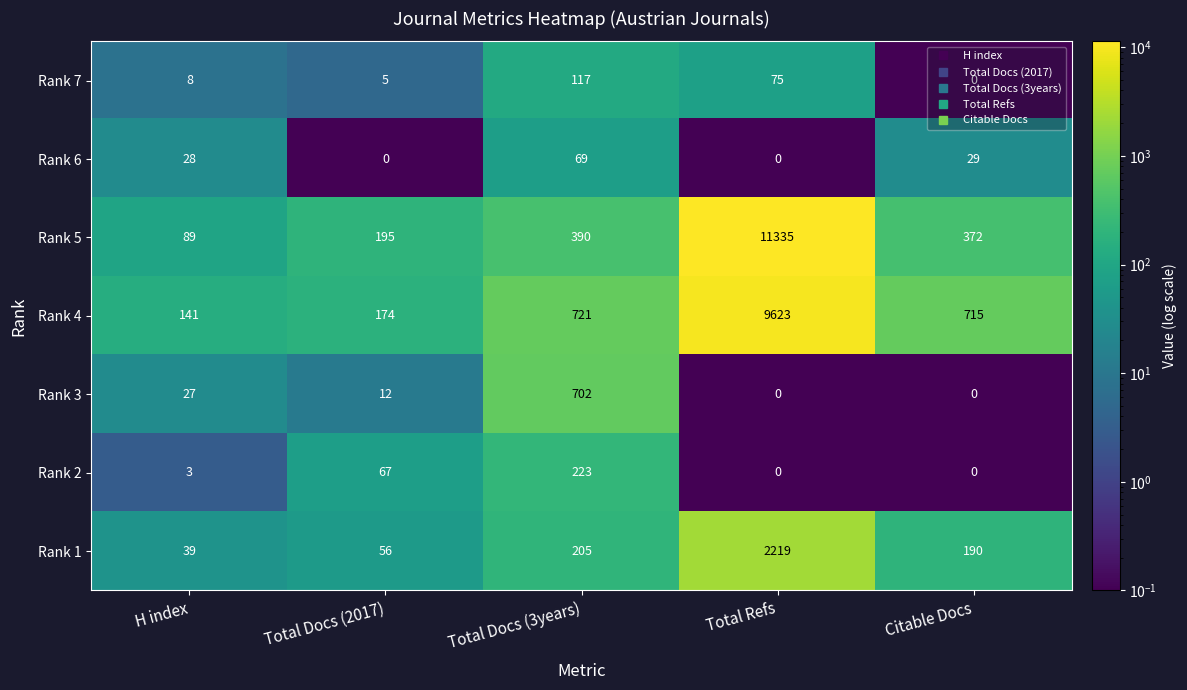

What is the sum of all Rank 2 values?

293